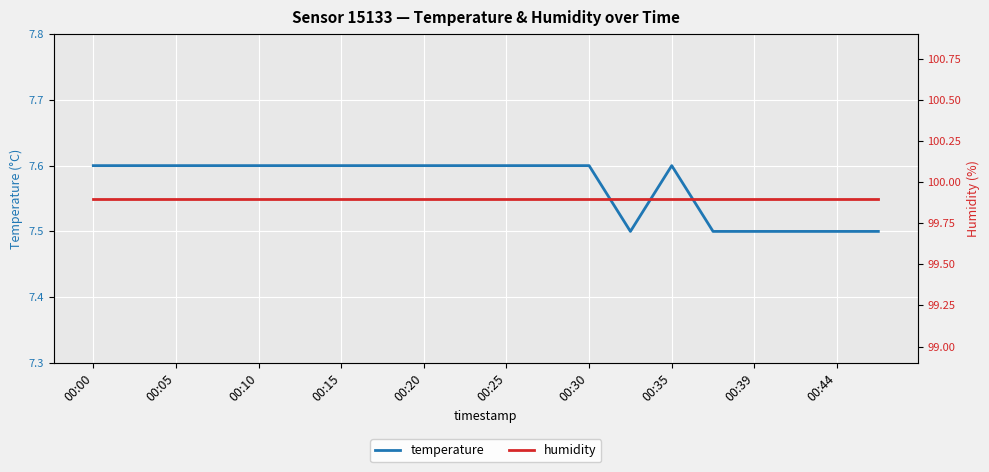

List the series in order of their overall mean, highest first.

humidity, temperature